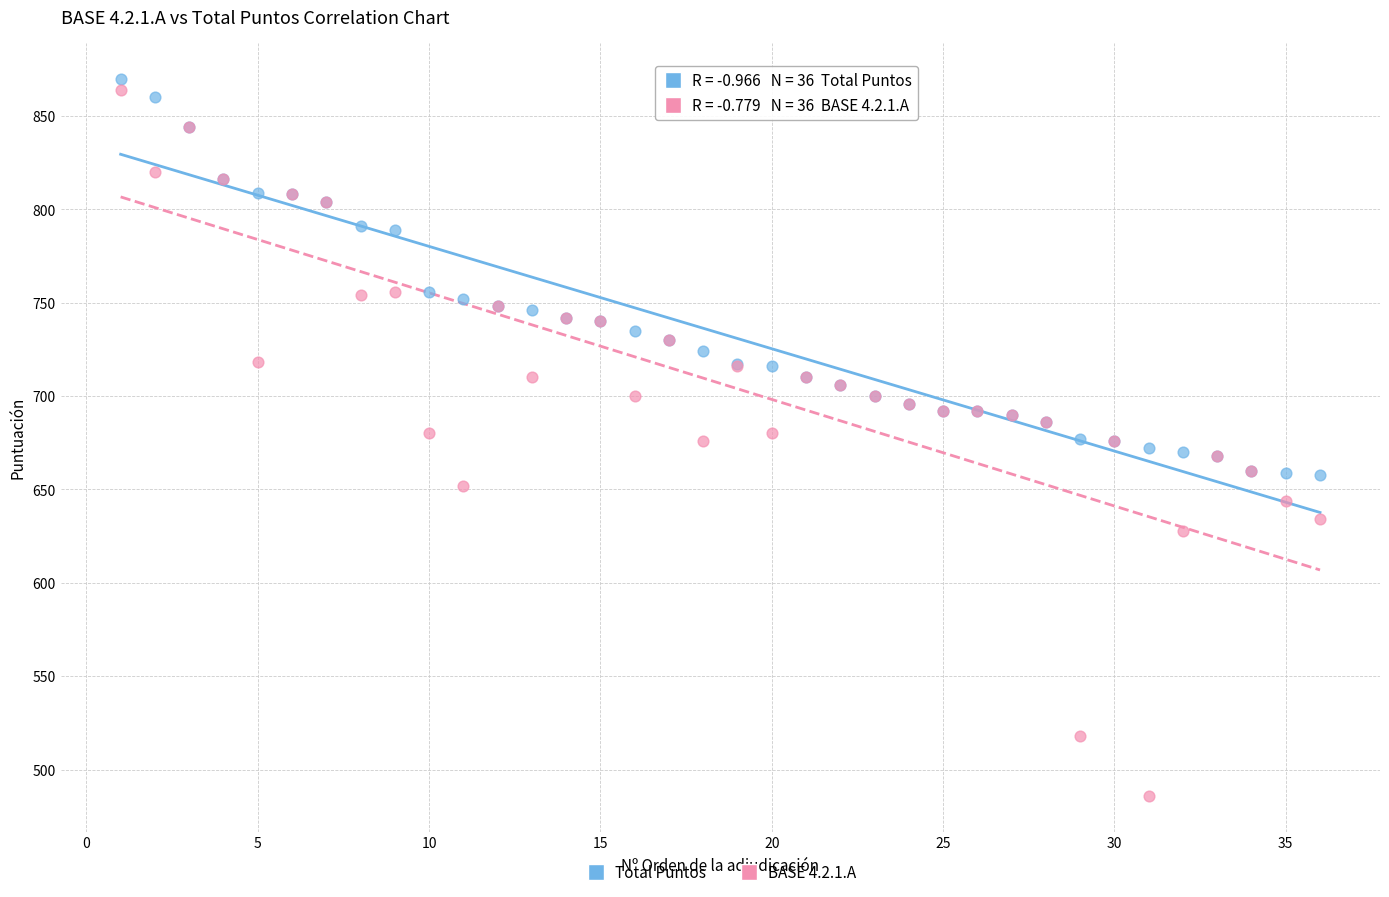

What is the X range (max minus min) for the scatter plot?

35